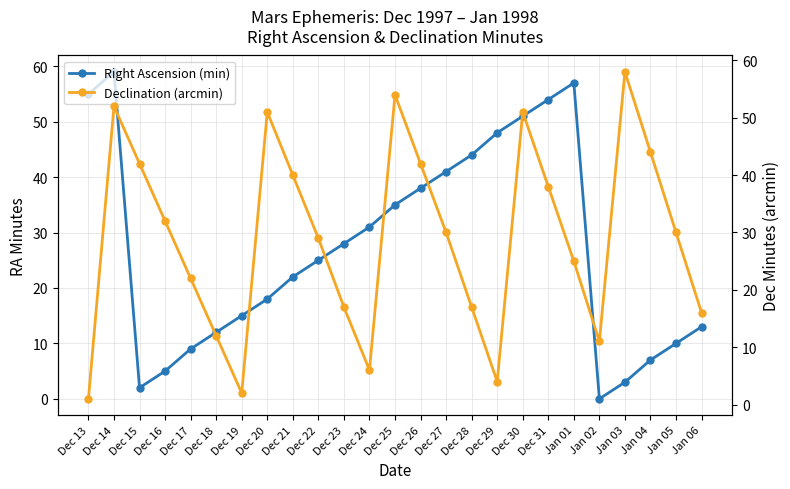

Which series has the largest total across all categories?

Declination (arcmin)